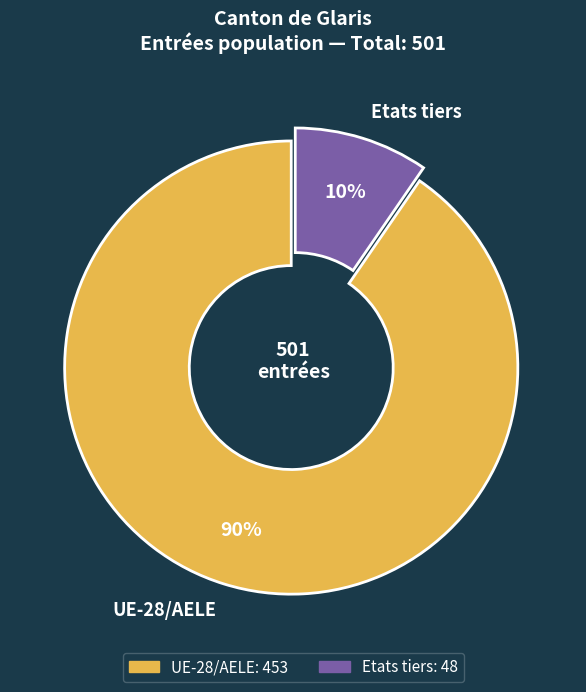

Which category has the biggest portion of the pie?

UE-28/AELE